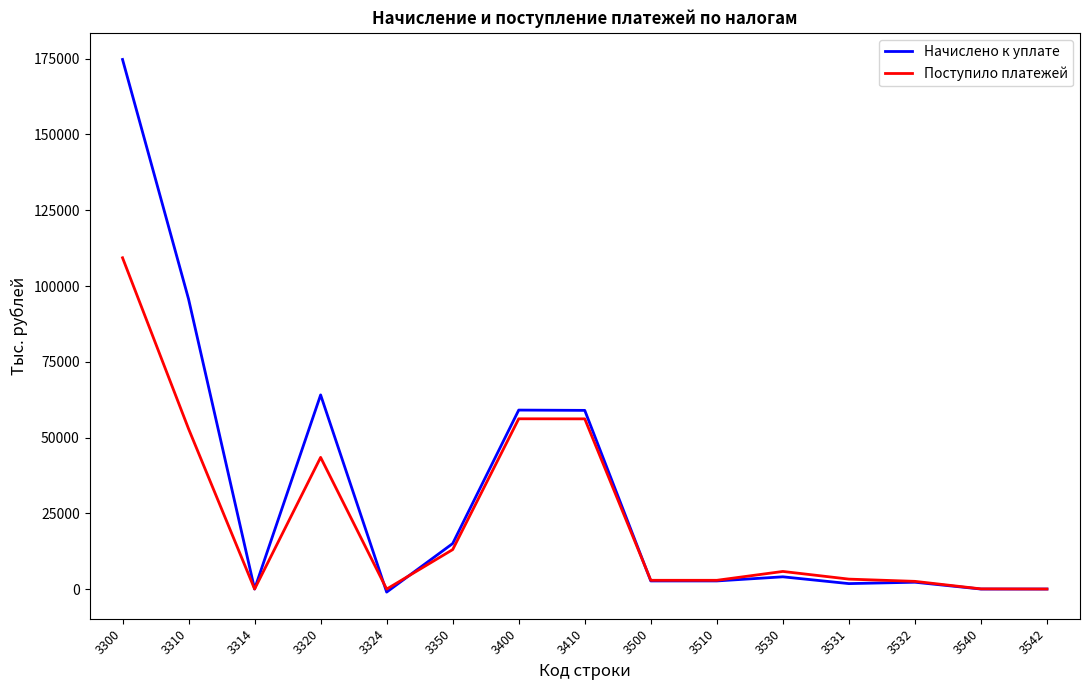

What is the maximum value shown in the chart?

174762